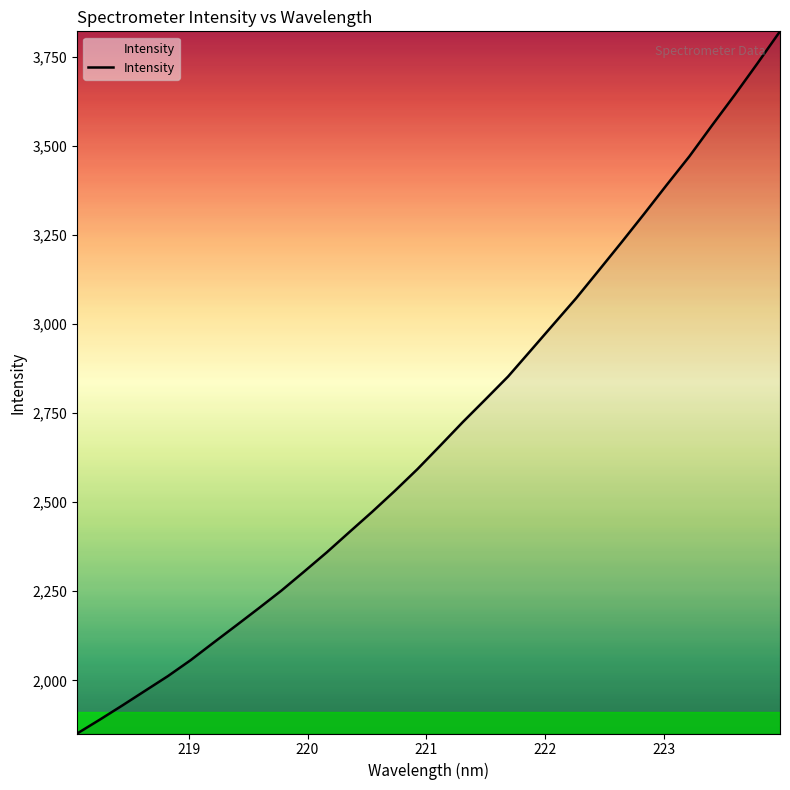

What is the minimum value shown in the chart?

1850.6